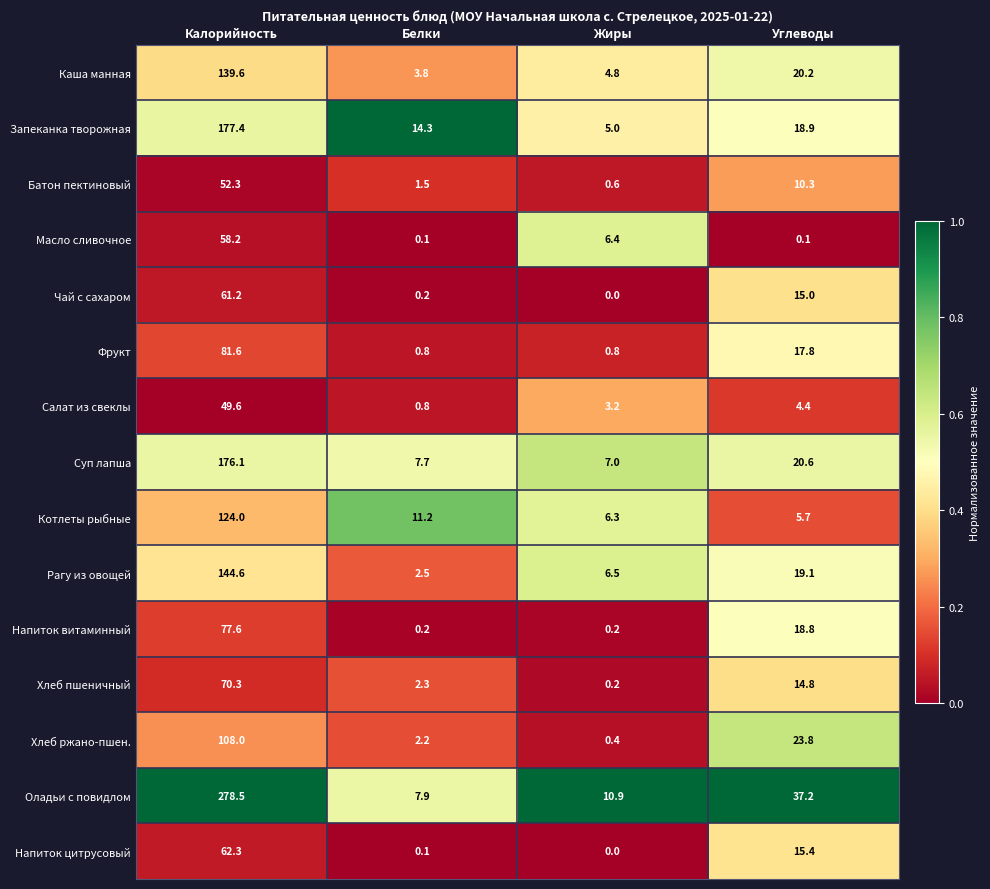

Rank the series by their maximum value, from lowest to highest.

Салат из свеклы, Батон пектиновый, Масло сливочное, Чай с сахаром, Напиток цитрусовый, Хлеб пшеничный, Напиток витаминный, Фрукт, Хлеб ржано-пшен., Котлеты рыбные, Каша манная, Рагу из овощей, Суп лапша, Запеканка творожная, Оладьи с повидлом